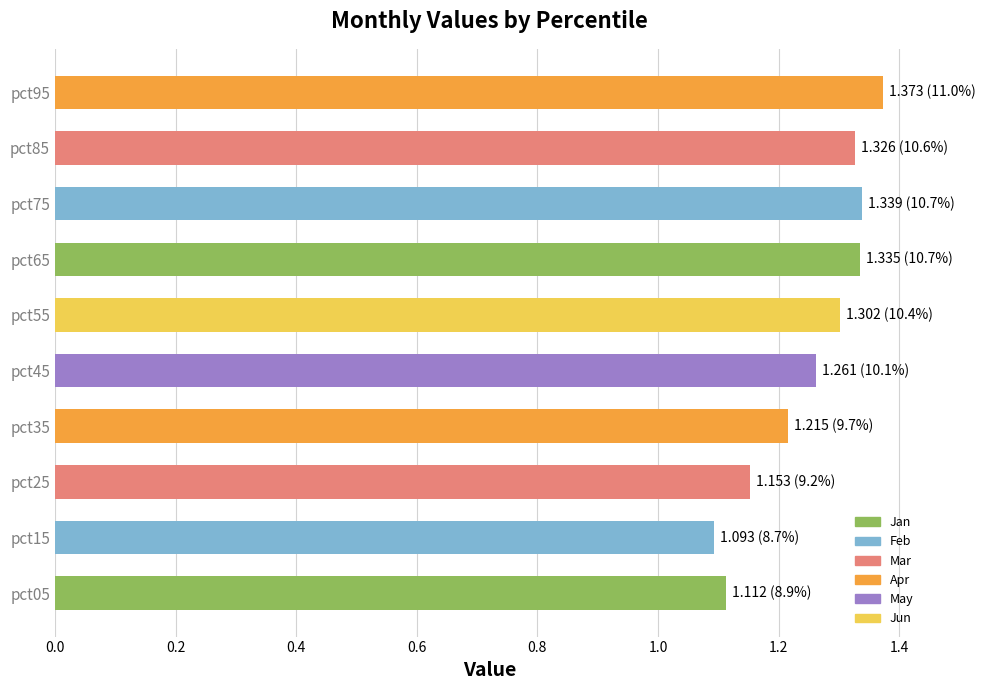

True or false: the data shows 1.3 at pct65.

True